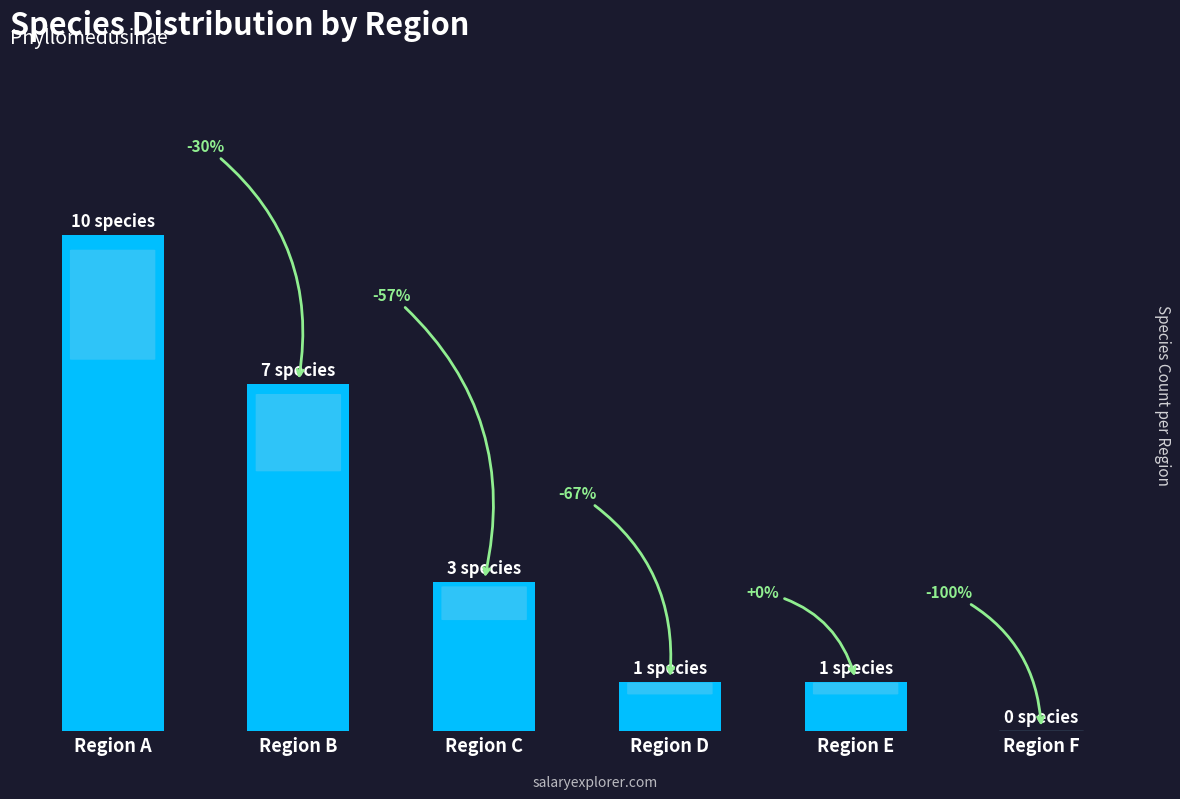

True or false: the data shows 2 at Region B.

False